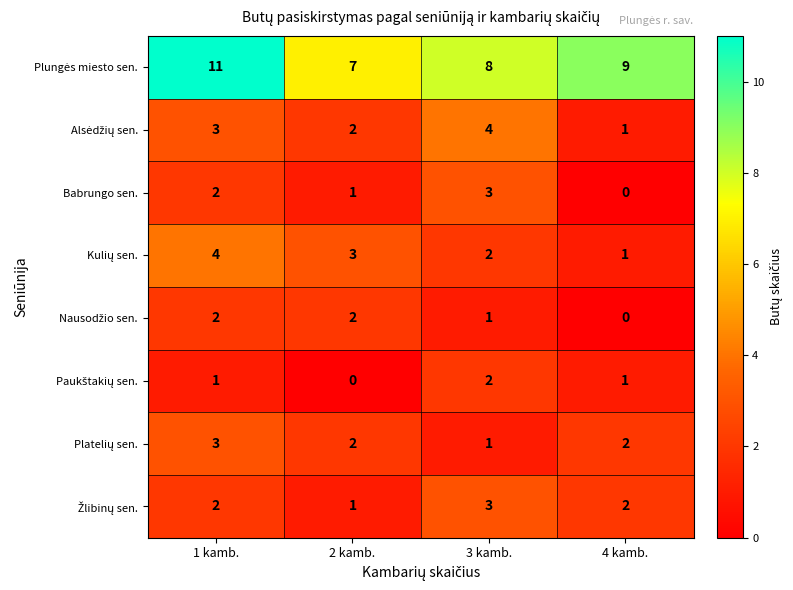

What is the difference between the maximum and minimum values in the Babrungo sen. series?

3